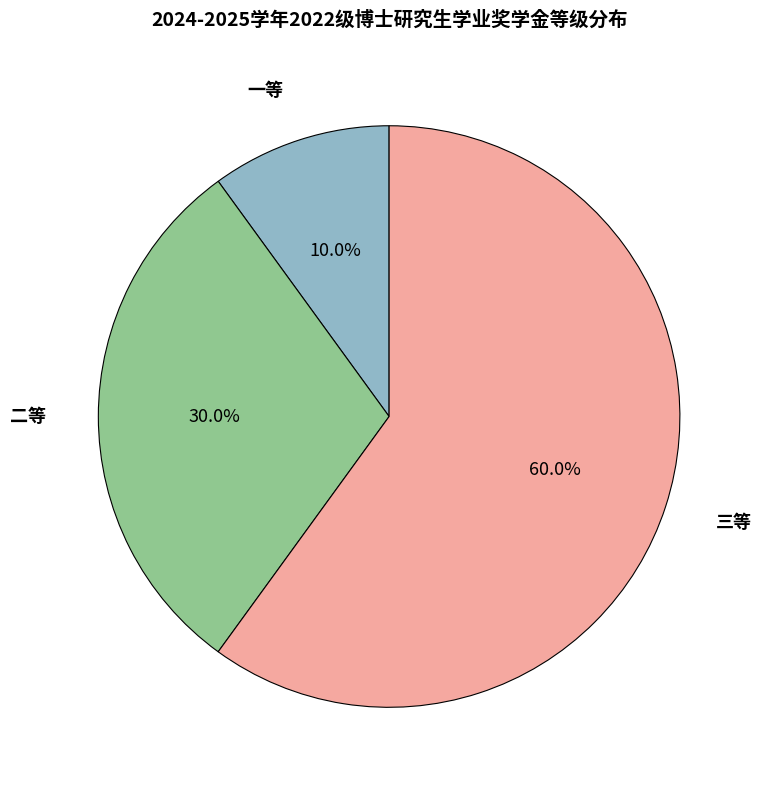

Does any single category account for the majority?

Yes